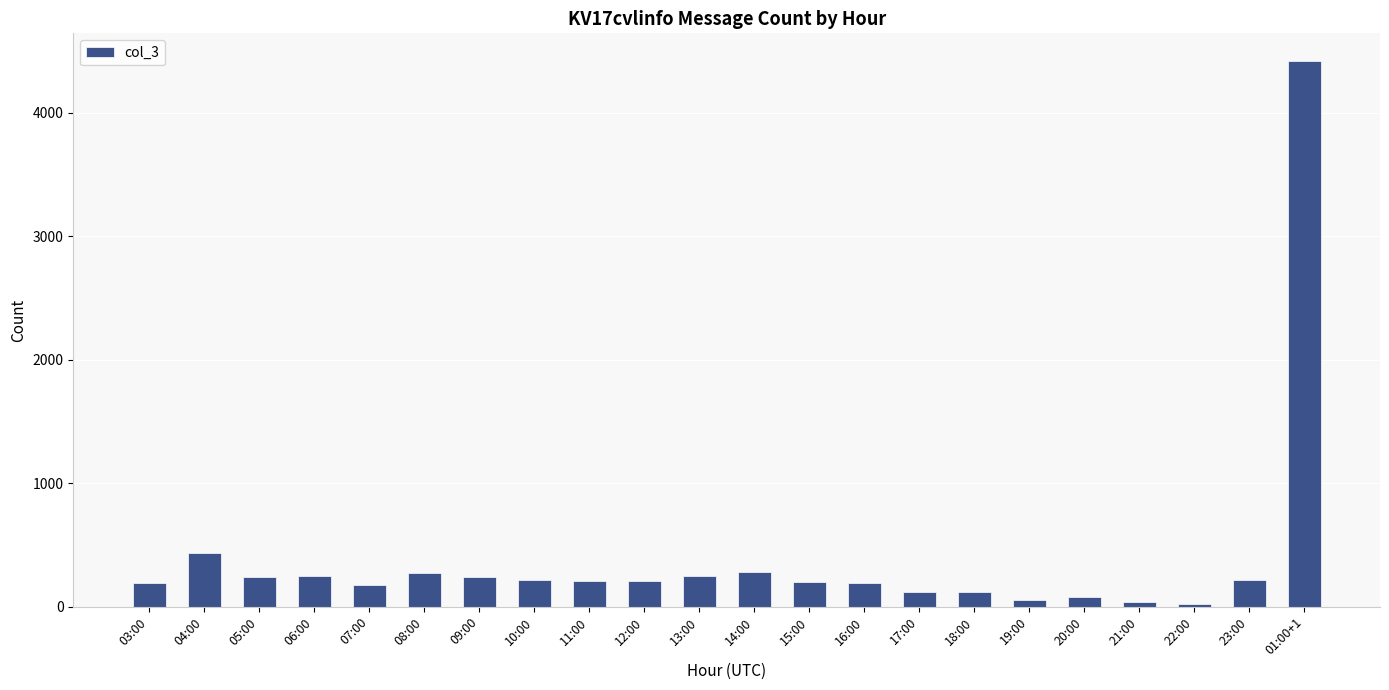

At which label is the value closest to 2221?

04:00